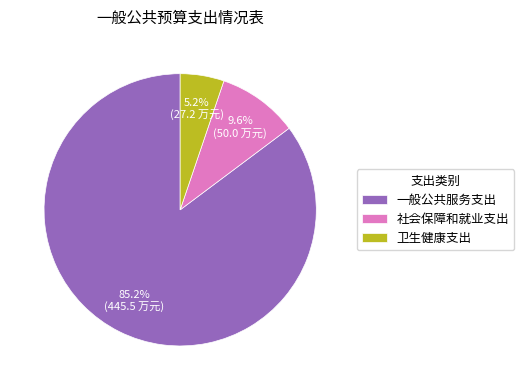

Is it true that 卫生健康支出 is 5% of the pie?

True